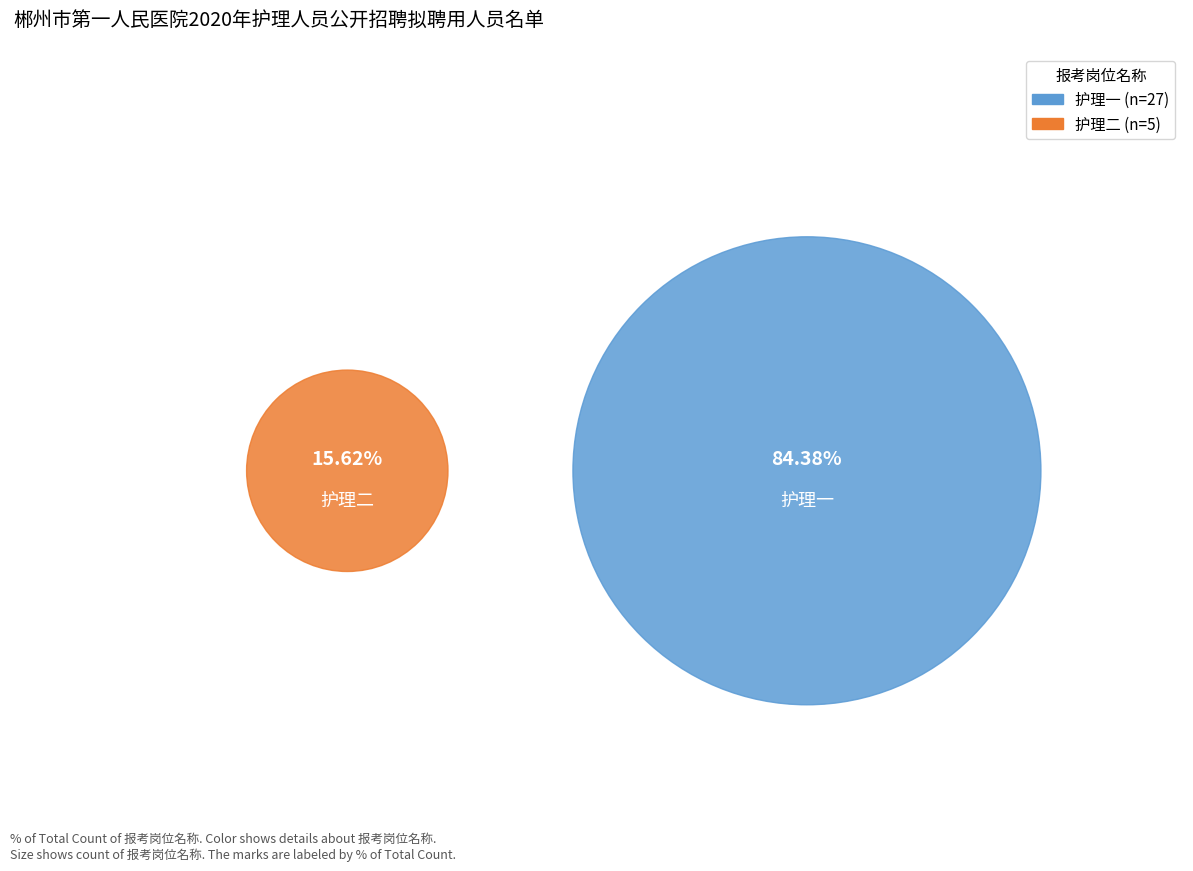

Rank the categories by value from highest to lowest.

护理一, 护理二